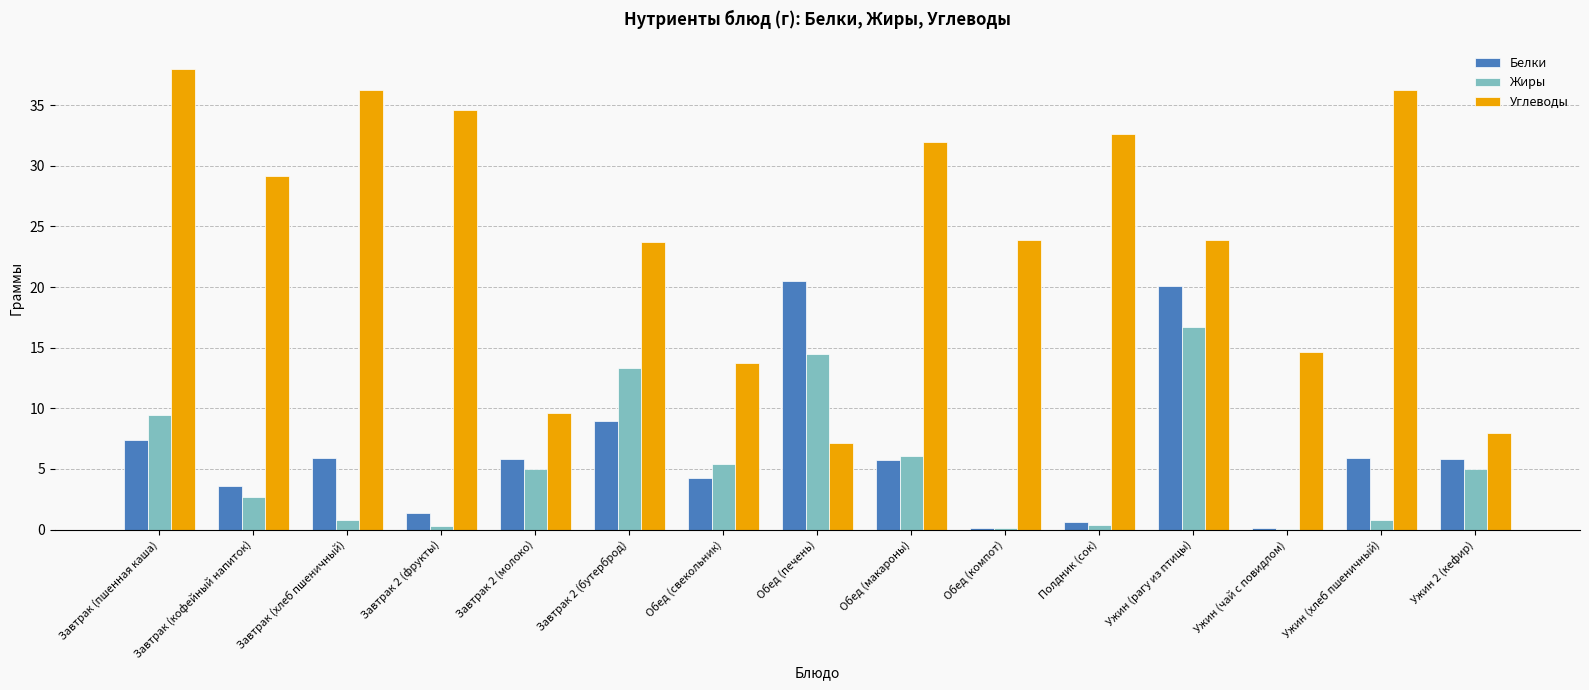

Between Полдник (сок) and Ужин (хлеб пшеничный), which series saw the biggest shift?

Белки